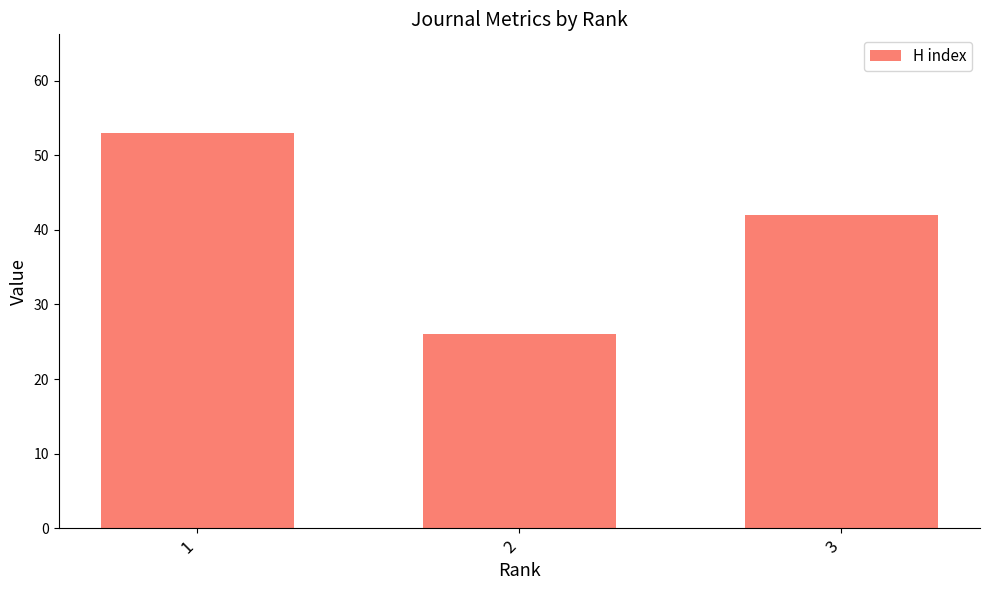

How many values are between 26 and 53?

3